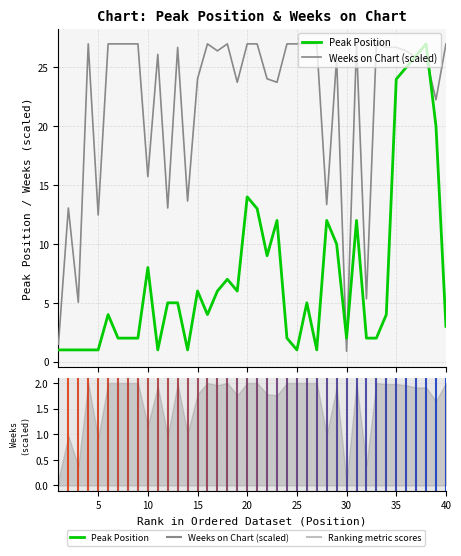

Rank the series at 39 from lowest to highest value.

Peak Position, Weeks on Chart (scaled)